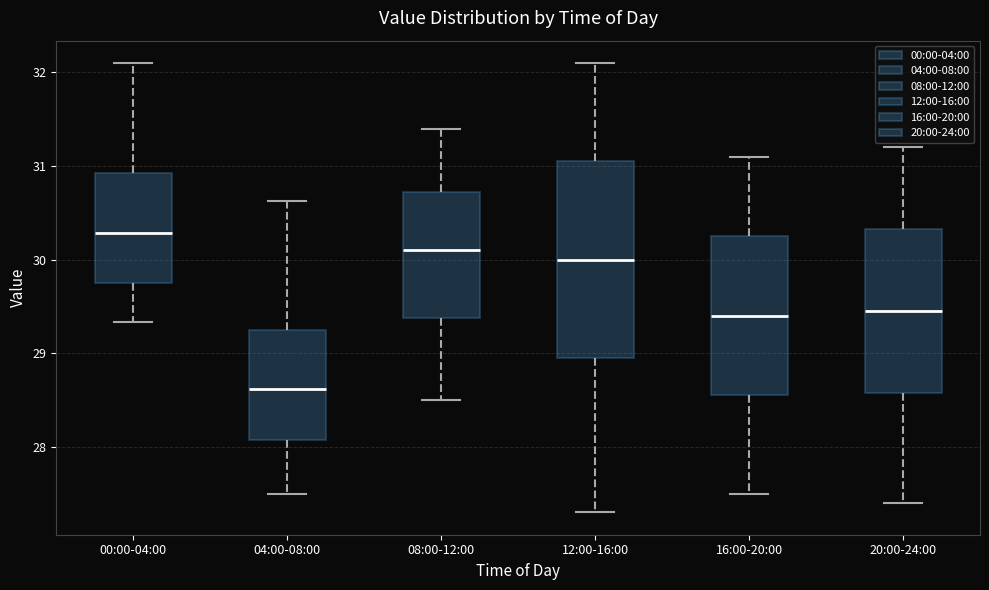

Comparing the boxes themselves (not the whiskers), which one is the tallest?

12:00-16:00